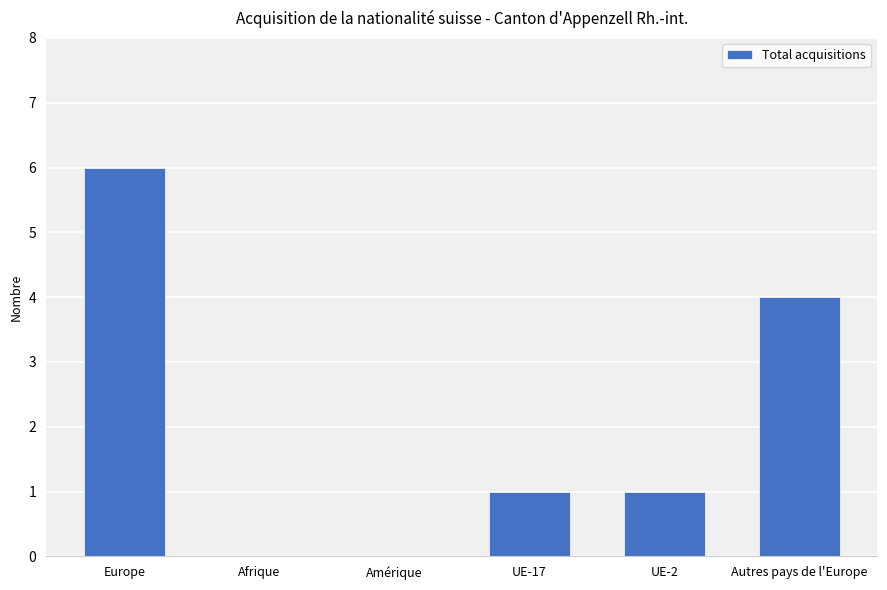

Reading right to left, what are all the values shown in this chart?

Autres pays de l'Europe=4	UE-2=1	UE-17=1	Amérique=0	Afrique=0	Europe=6